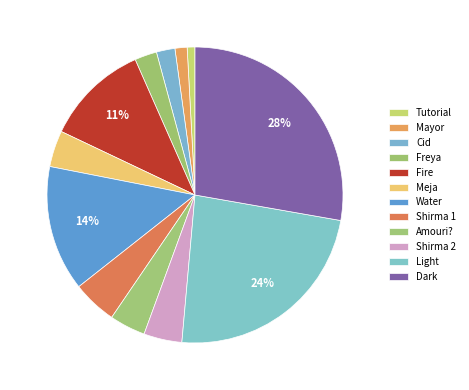

Which slice is the smallest?

Tutorial